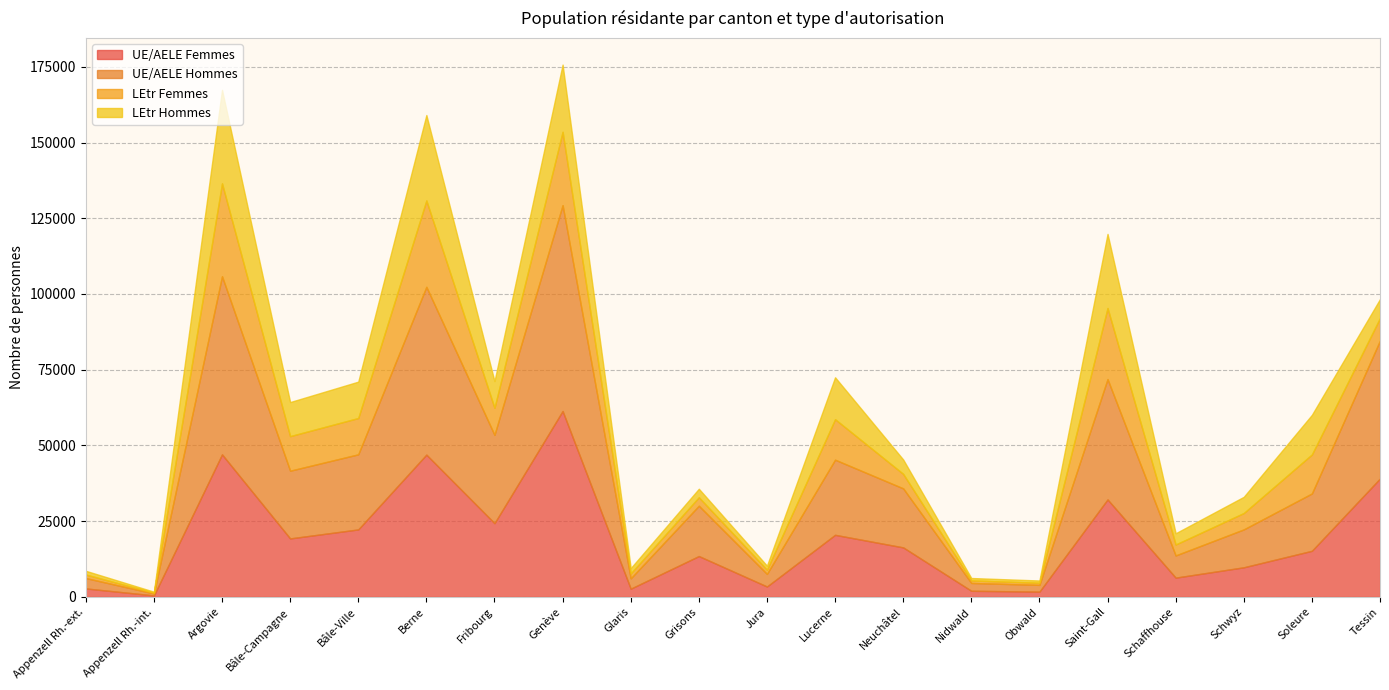

What is the approximate value of UE/AELE Hommes at Lucerne, to the nearest 100?

24800